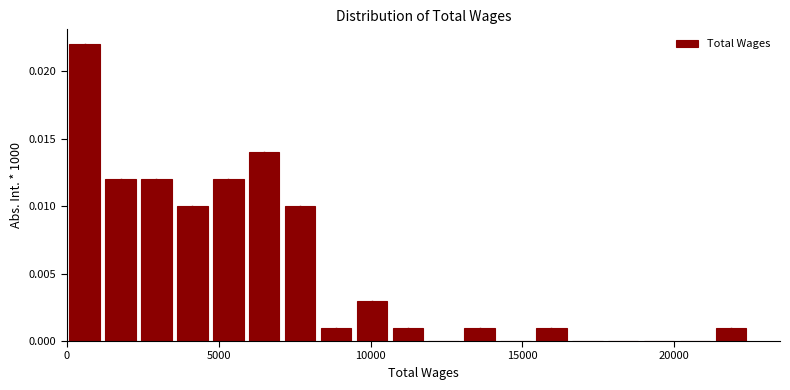

Read against the x-axis, roughly where is the centre of the tallest bar?

500